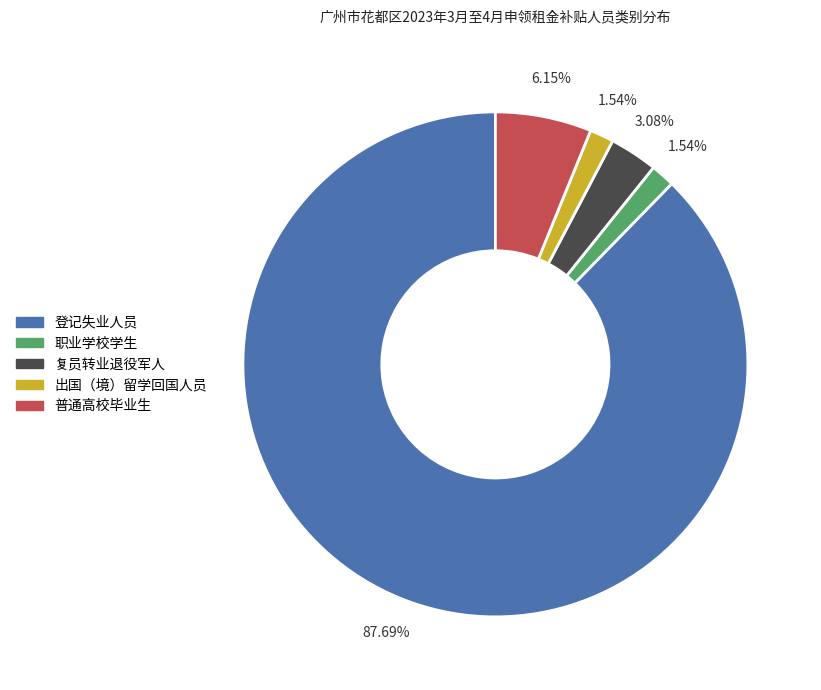

Is it true that 登记失业人员 is 88% of the pie?

True